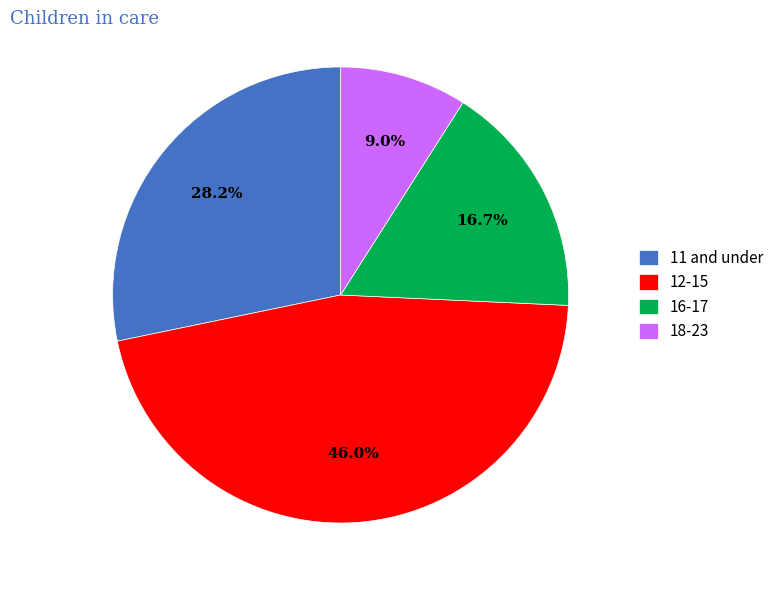

How many segments does this pie chart have?

4